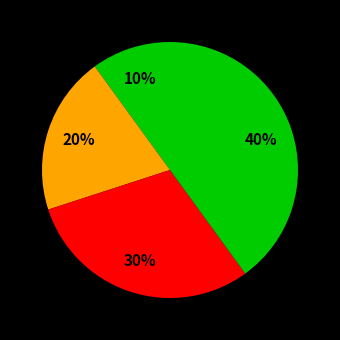

How many segments does this pie chart have?

4